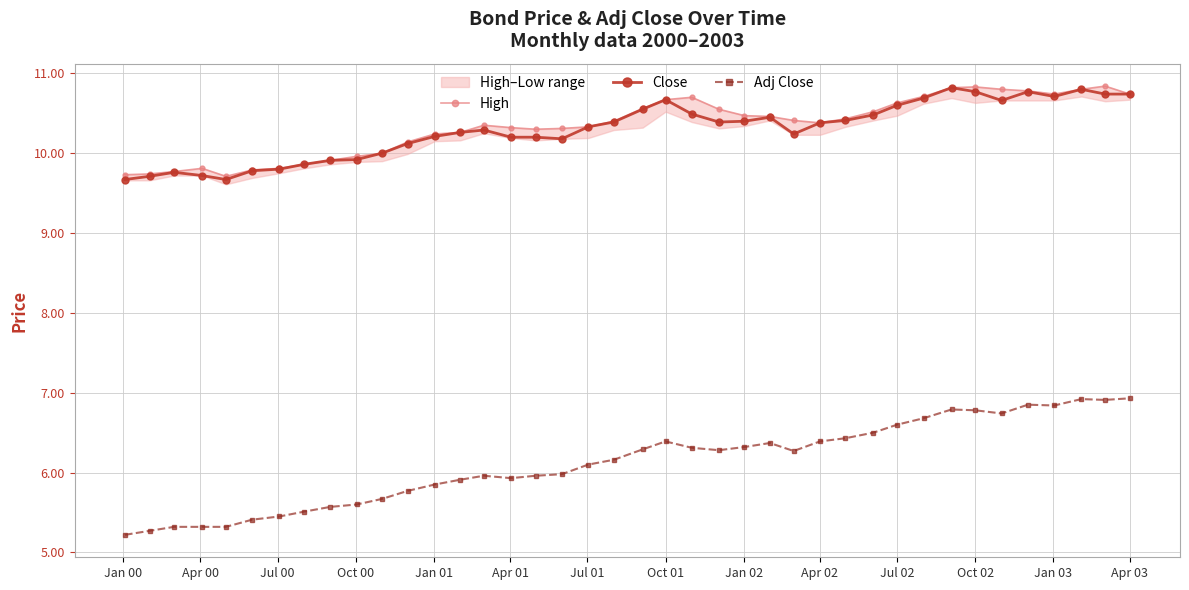

True or false: Close has more than 0 points higher than both neighbors.

True